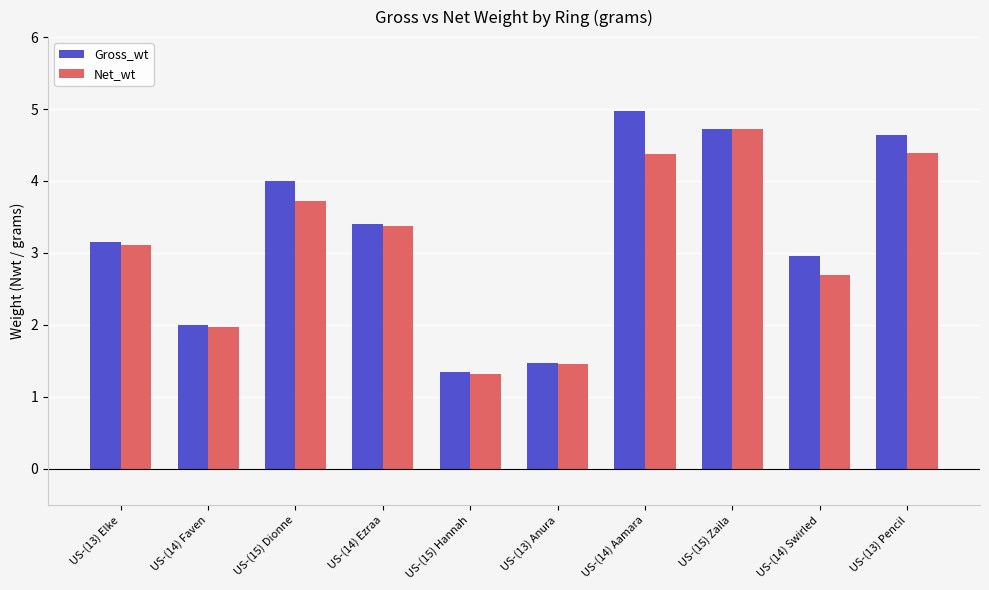

What is the lowest value of the Net_wt series?

1.3